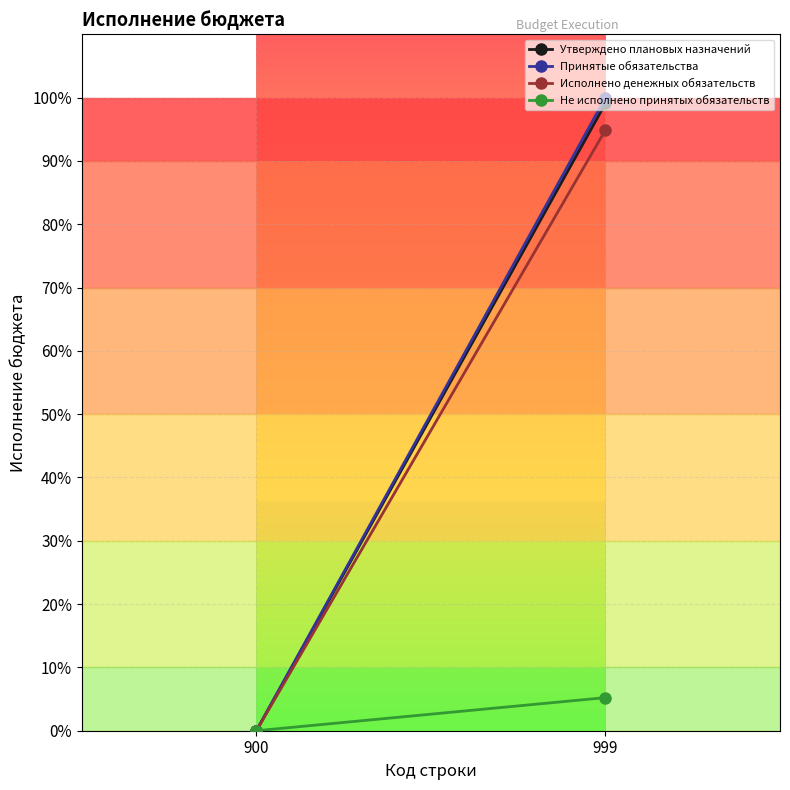

What is the sum of all Исполнено денежных обязательств values?

94.9